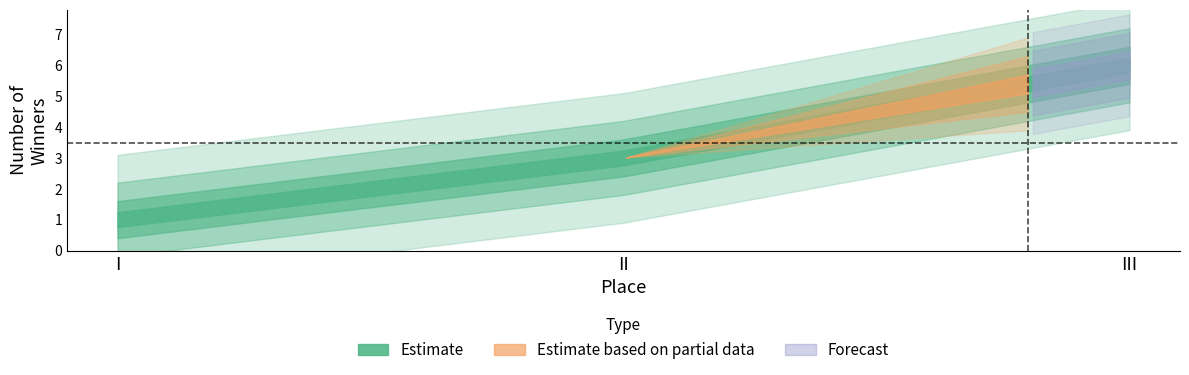

What is the value of the 1st point from the left?

1